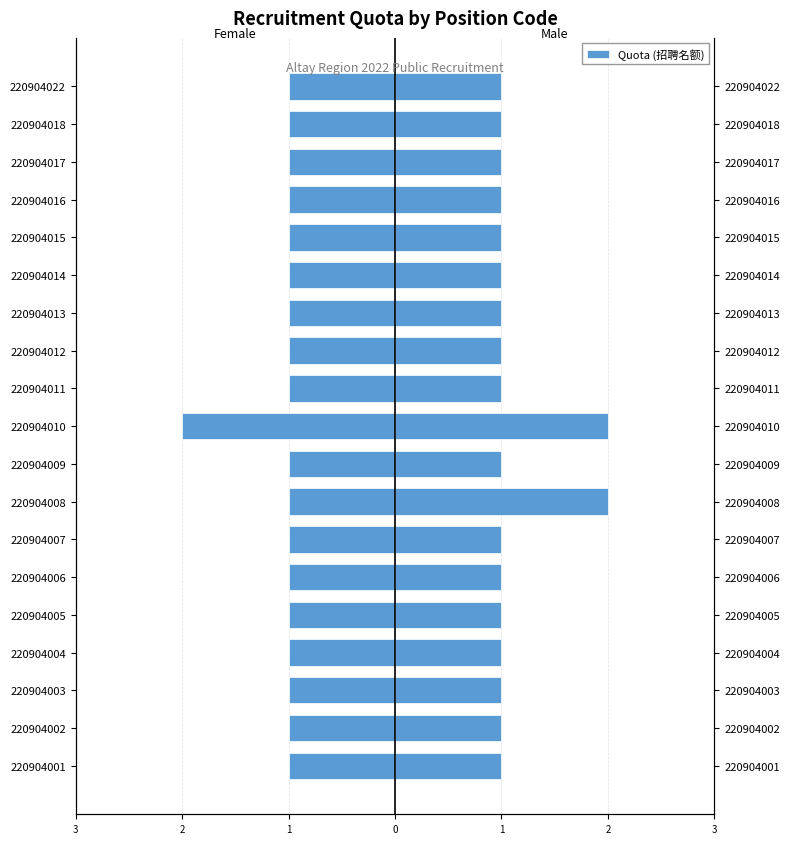

Is it true that Male equals 1 at 220904016?

True